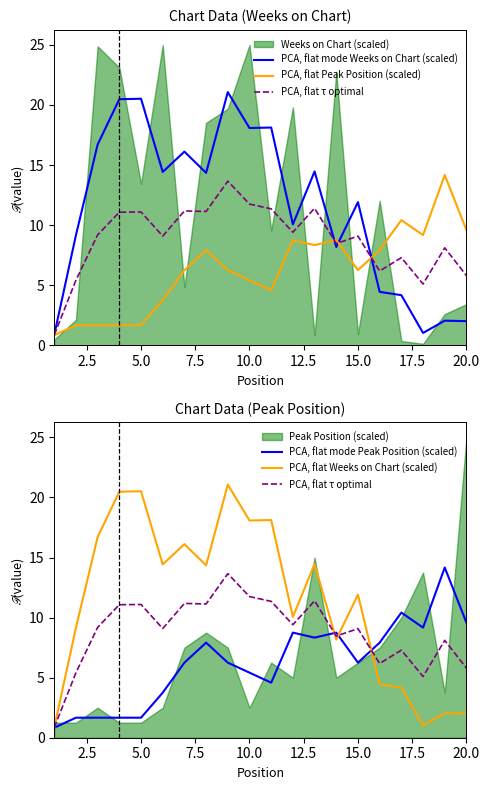

How many data points in PCA, flat Peak Position (scaled) are above 6?

12